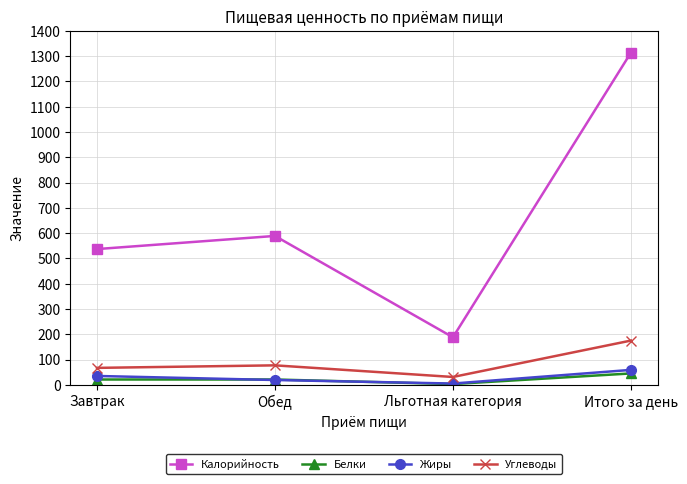

What is the lowest value of the Калорийность series?

188